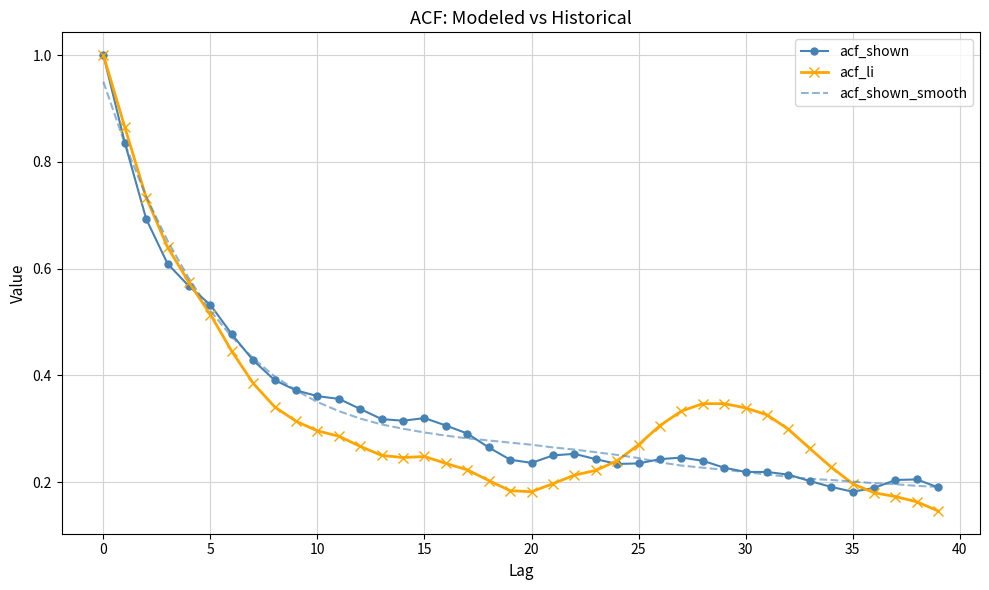

Which series has the widest spread of values?

acf_li